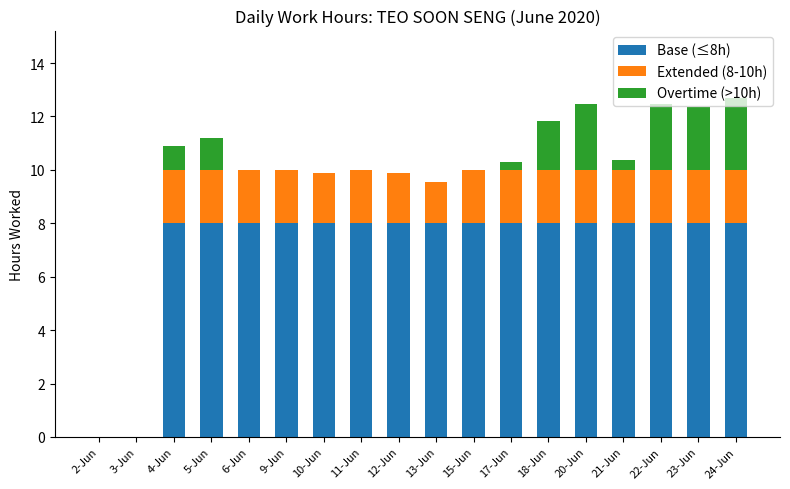

What is the sum of the Base (≤8h) values at 3-Jun and 4-Jun?

8.0